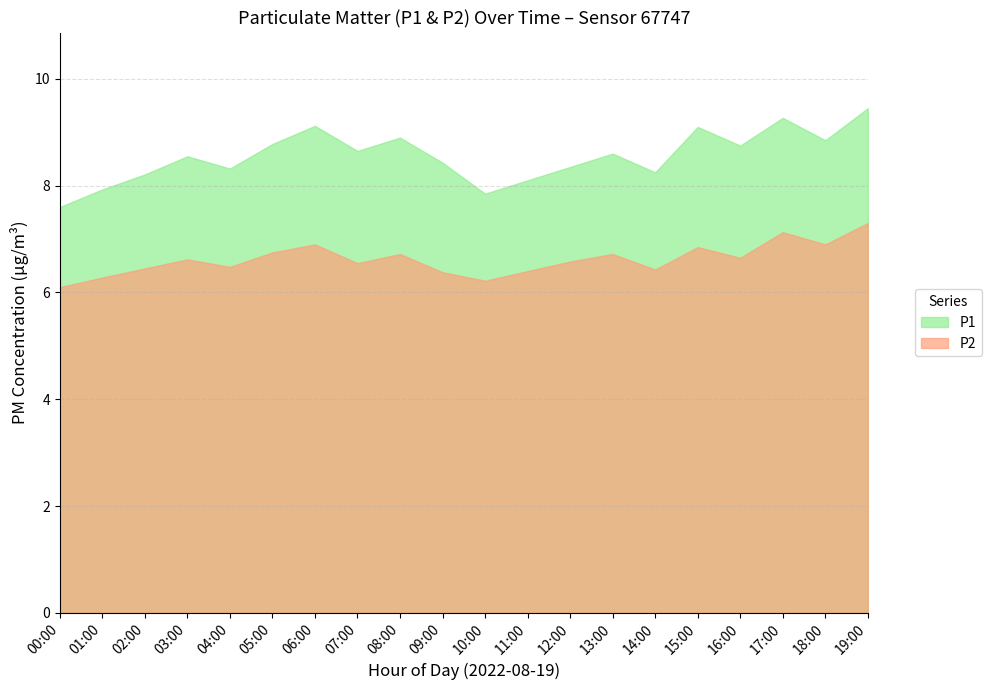

What is the difference between the P1 values at 05:00 and 19:00?

0.7